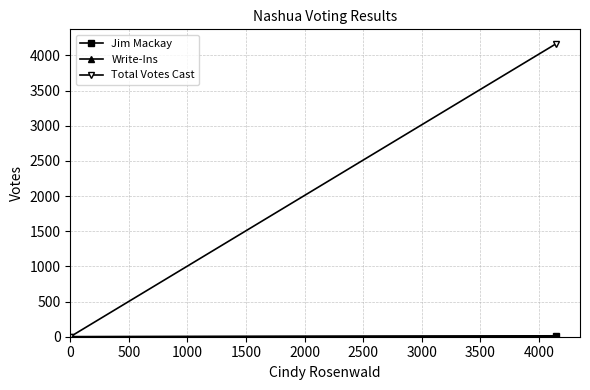

Which series has the largest total across all categories?

Total Votes Cast